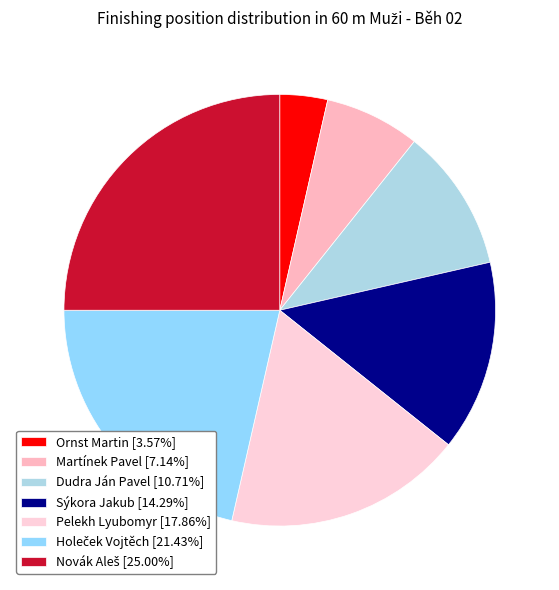

What is the ratio of the value at Sýkora Jakub to the value at Dudra Ján Pavel?

1.3